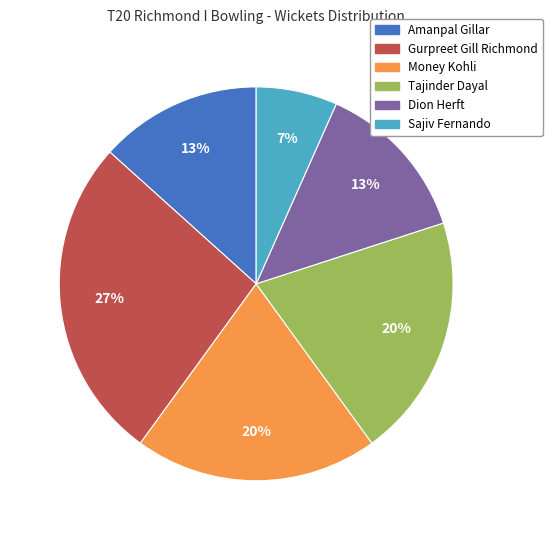

To the nearest percent, what is the average slice percentage?

17%